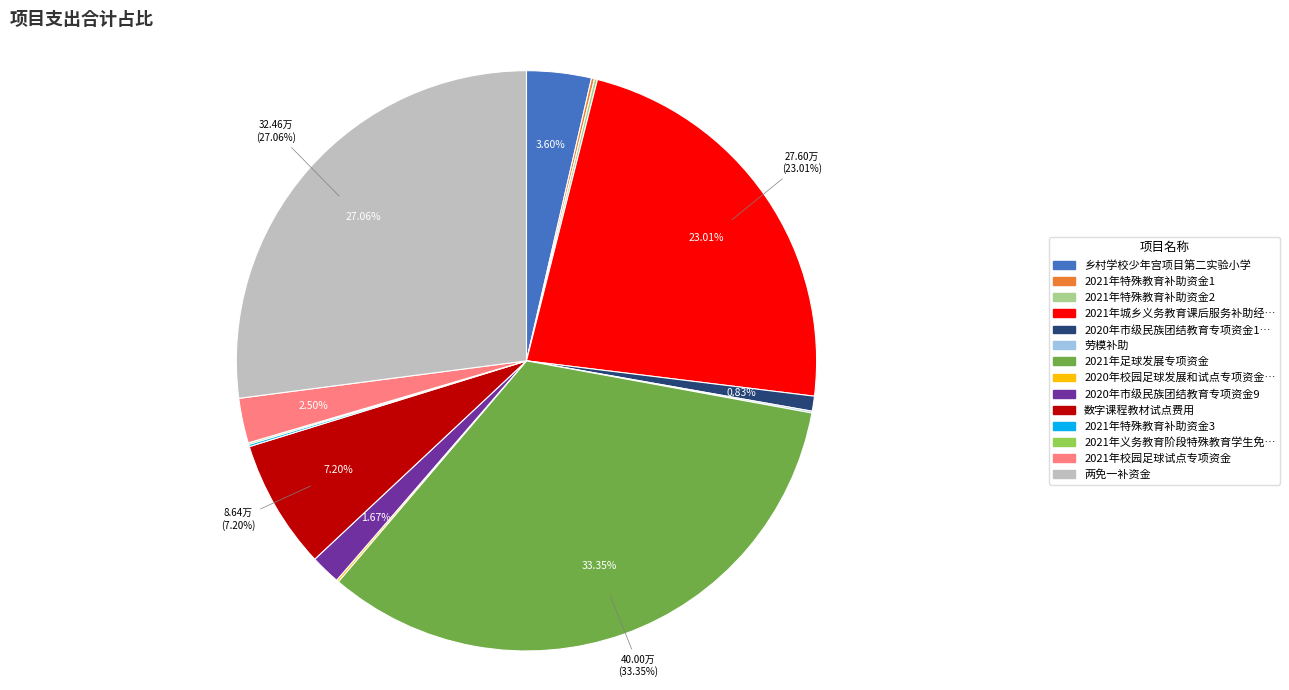

Does any single category account for the majority?

No